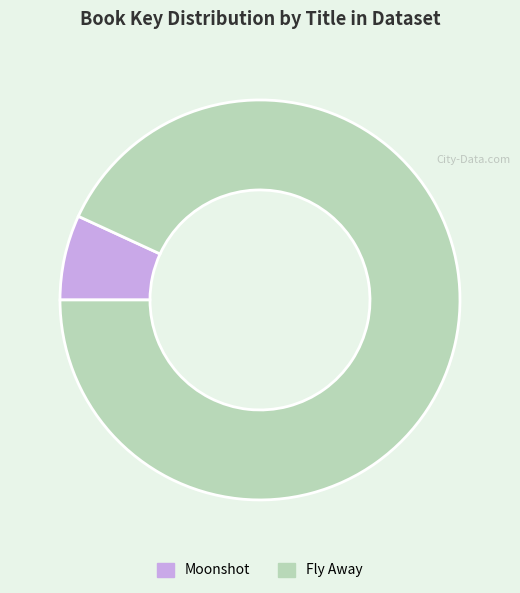

True or false: Moonshot accounts for 7% of the total.

True